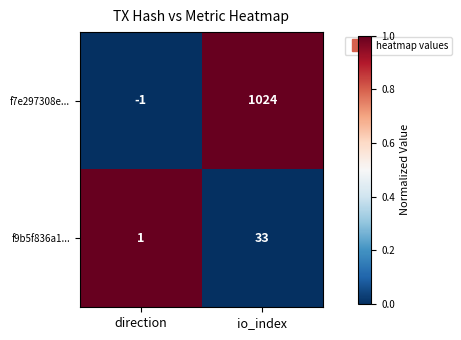

The value of f9b5f836a1... at io_index is 54. True or false?

False